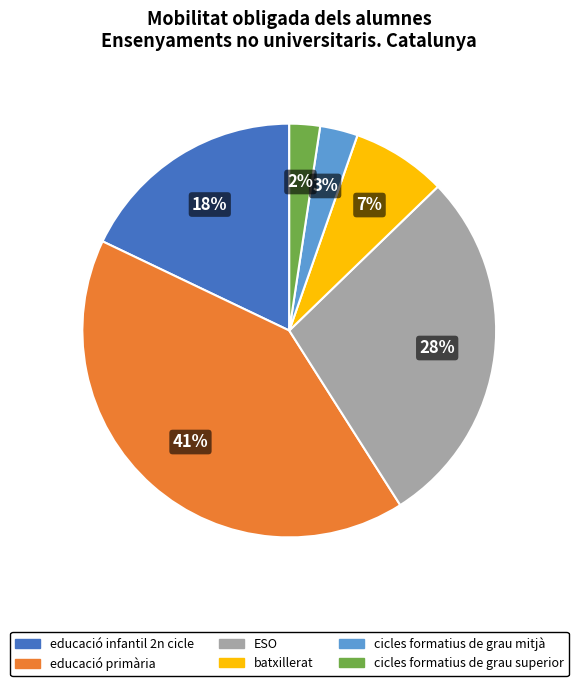

Count the number of slices in the pie.

6